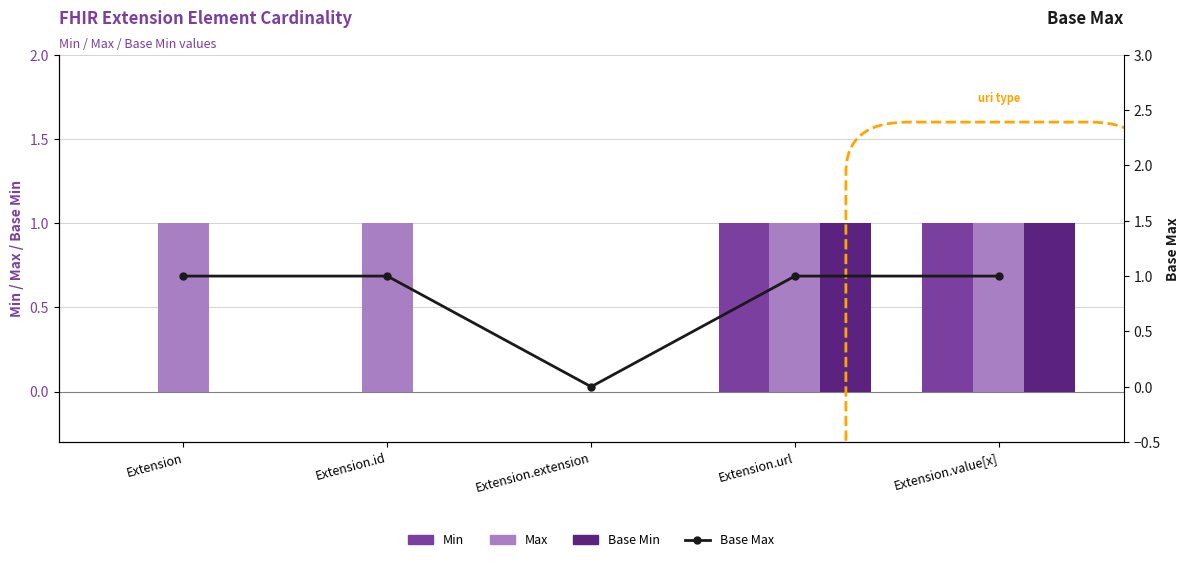

Is the value of Base Min at Extension.value[x] greater than the value of Max at Extension.url?

No